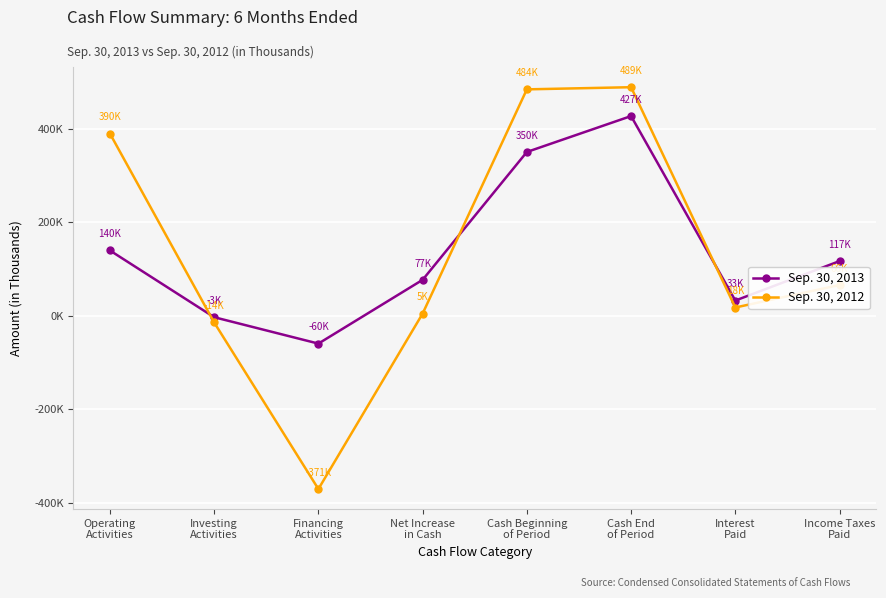

Rank the categories by Sep. 30, 2012 value from highest to lowest.

Cash End
of Period, Cash Beginning
of Period, Operating
Activities, Income Taxes
Paid, Interest
Paid, Net Increase
in Cash, Investing
Activities, Financing
Activities